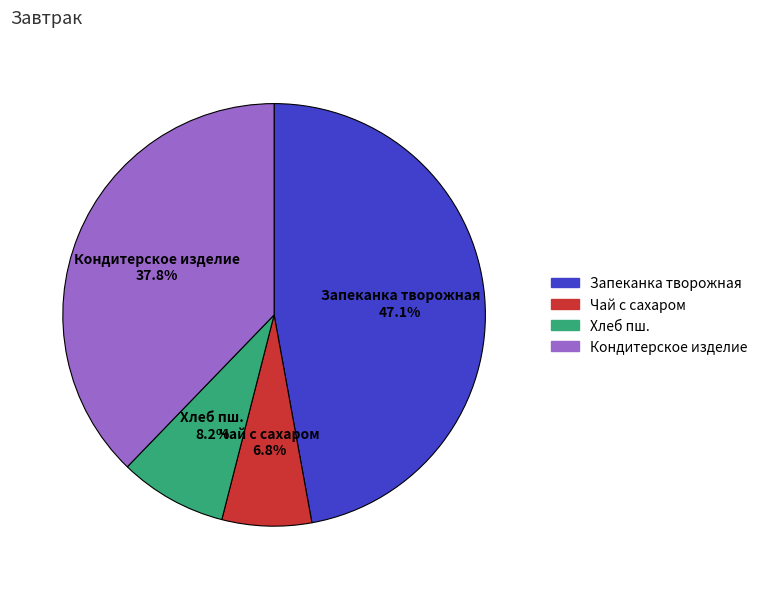

What portion of the pie excludes Чай с сахаром?

93.2%